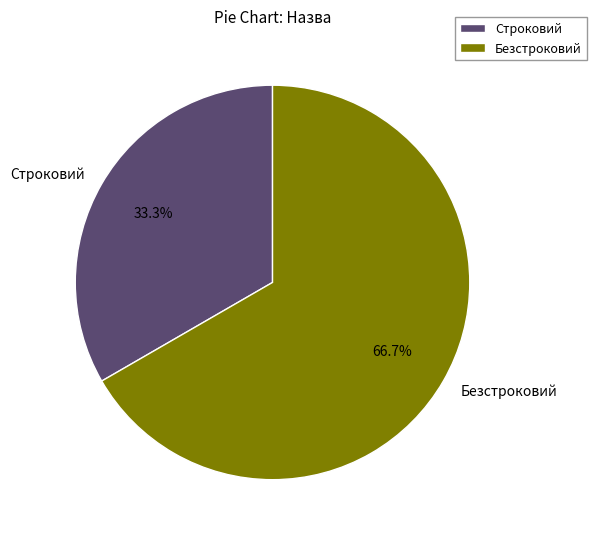

What is the majority slice?

Безстроковий